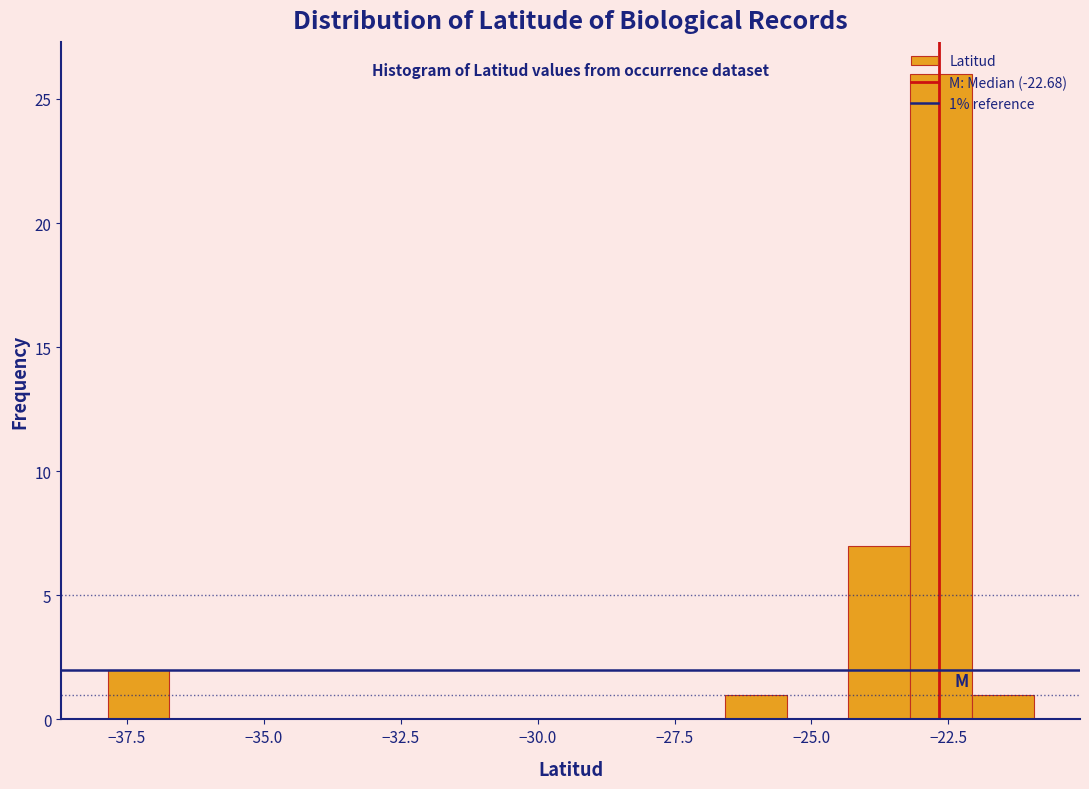

Around what value on the x-axis is the tallest bar? Give the approximate position of its centre, as read against the axis.

-22.5